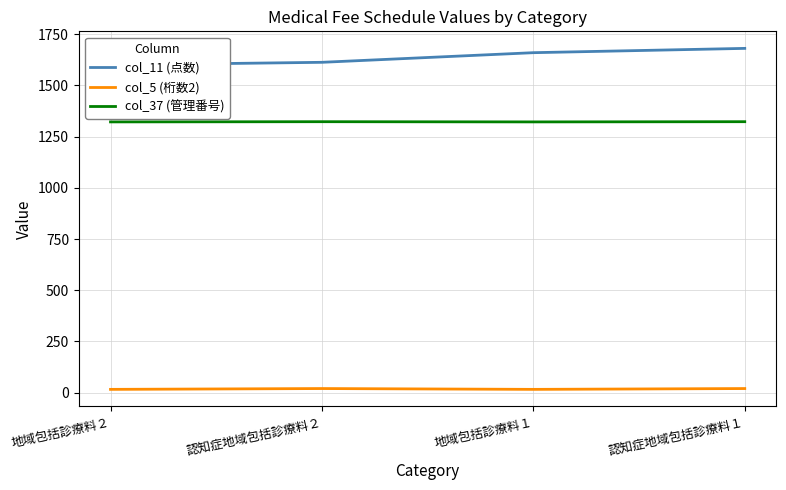

Which series has the largest total across all categories?

col_11 (点数)